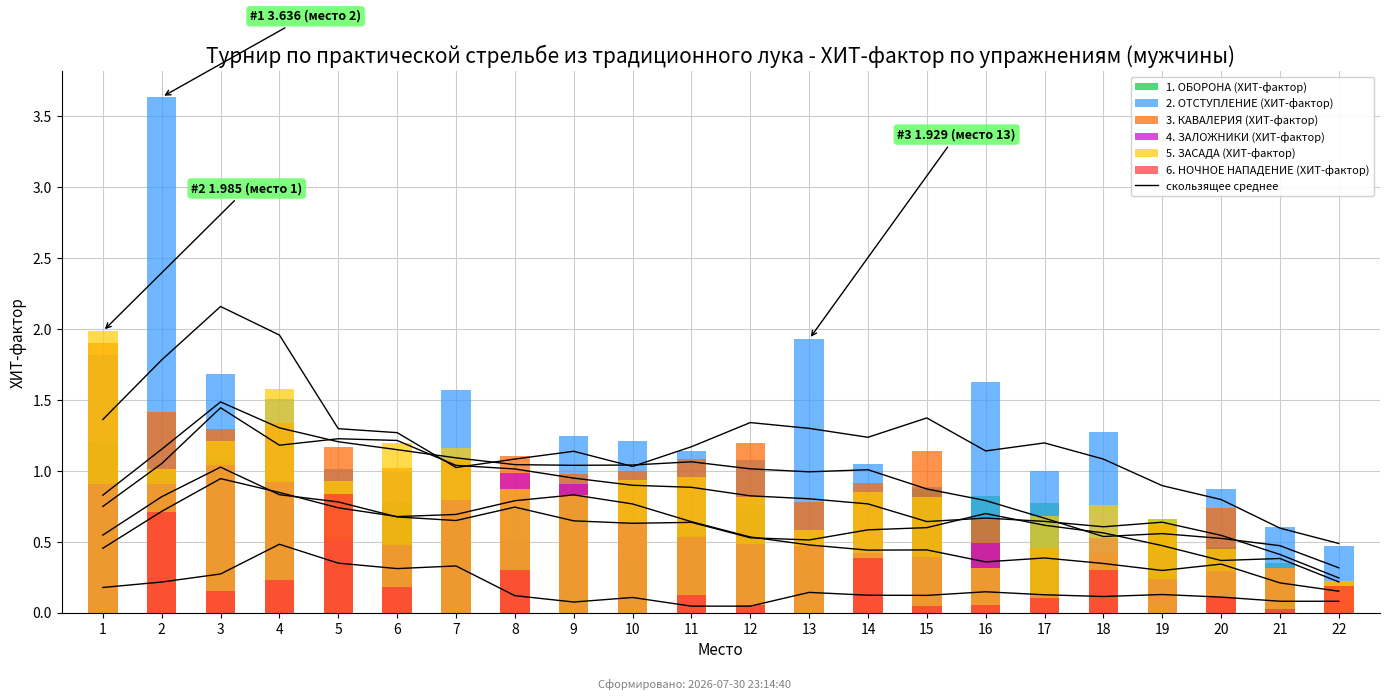

True or false: 2. ОТСТУПЛЕНИЕ (ХИТ-фактор) has a value of 0.4 at 4.

False